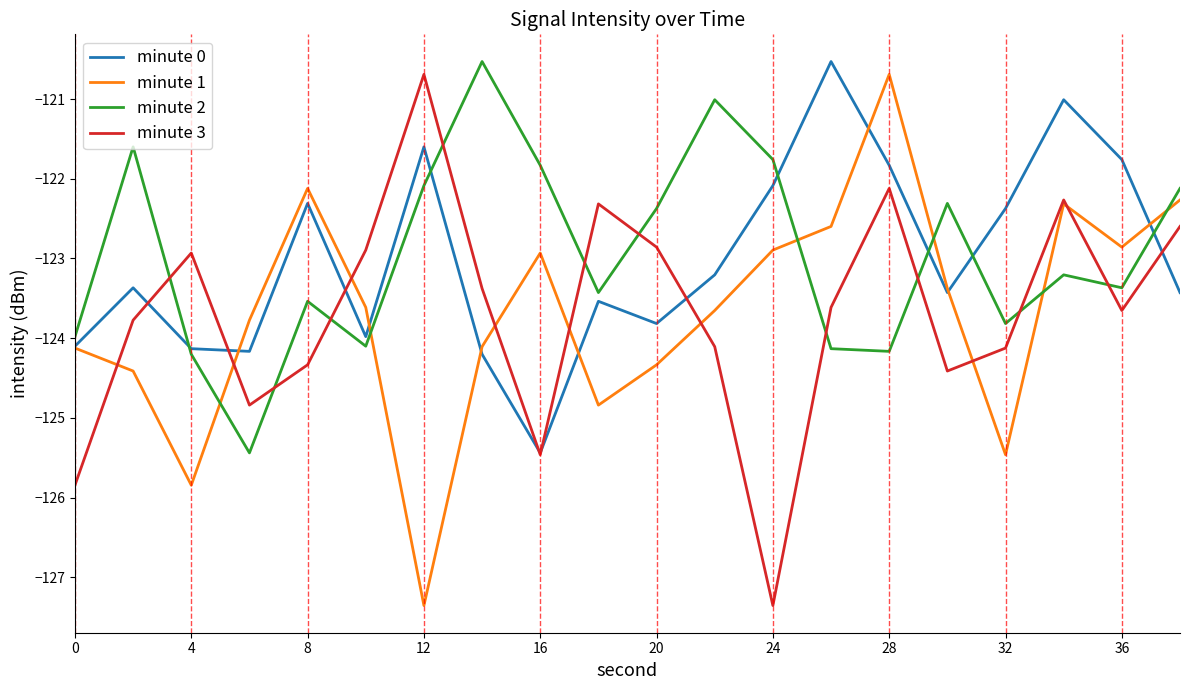

What is the minimum value for minute 2?

-125.4